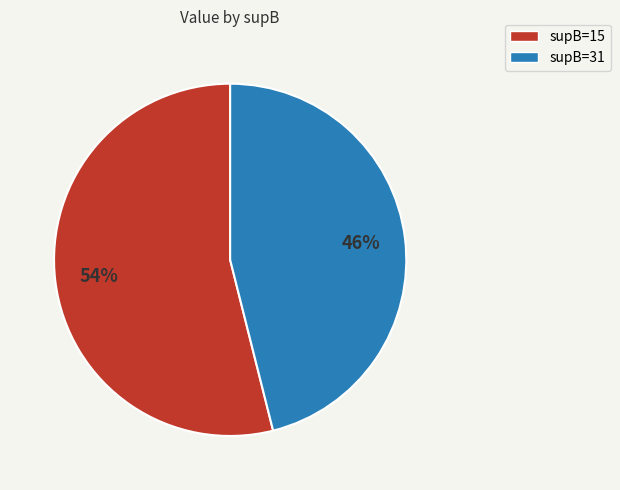

To the nearest percent, what is the difference between the supB=15 and supB=31 slice percentages?

8%